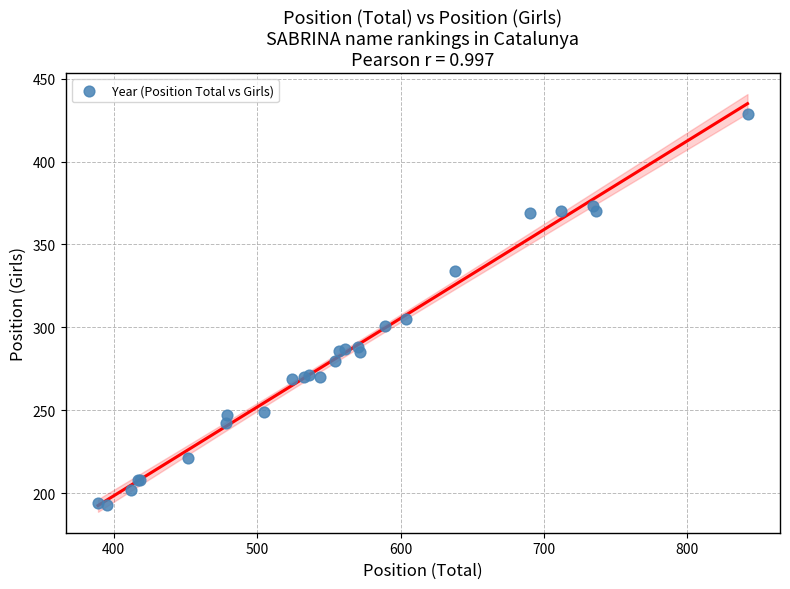

What Y value in the scatter plot is closest to 311?

305